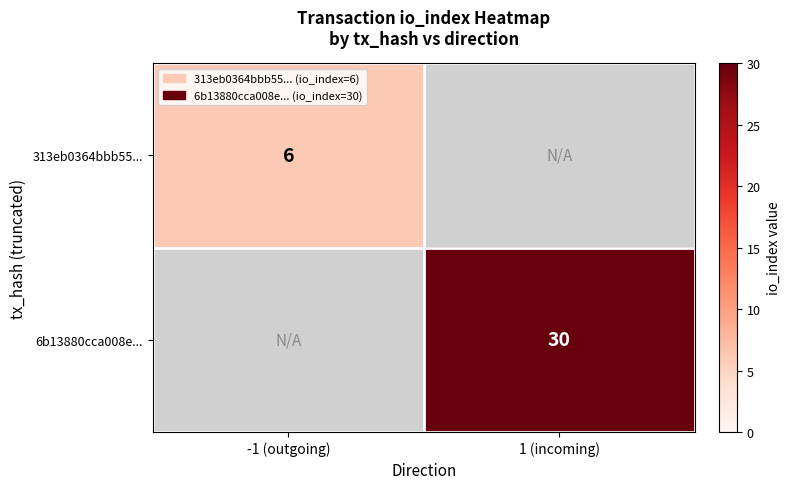

Is it true that 6b13880cca008e... equals 12 at 1 (incoming)?

False